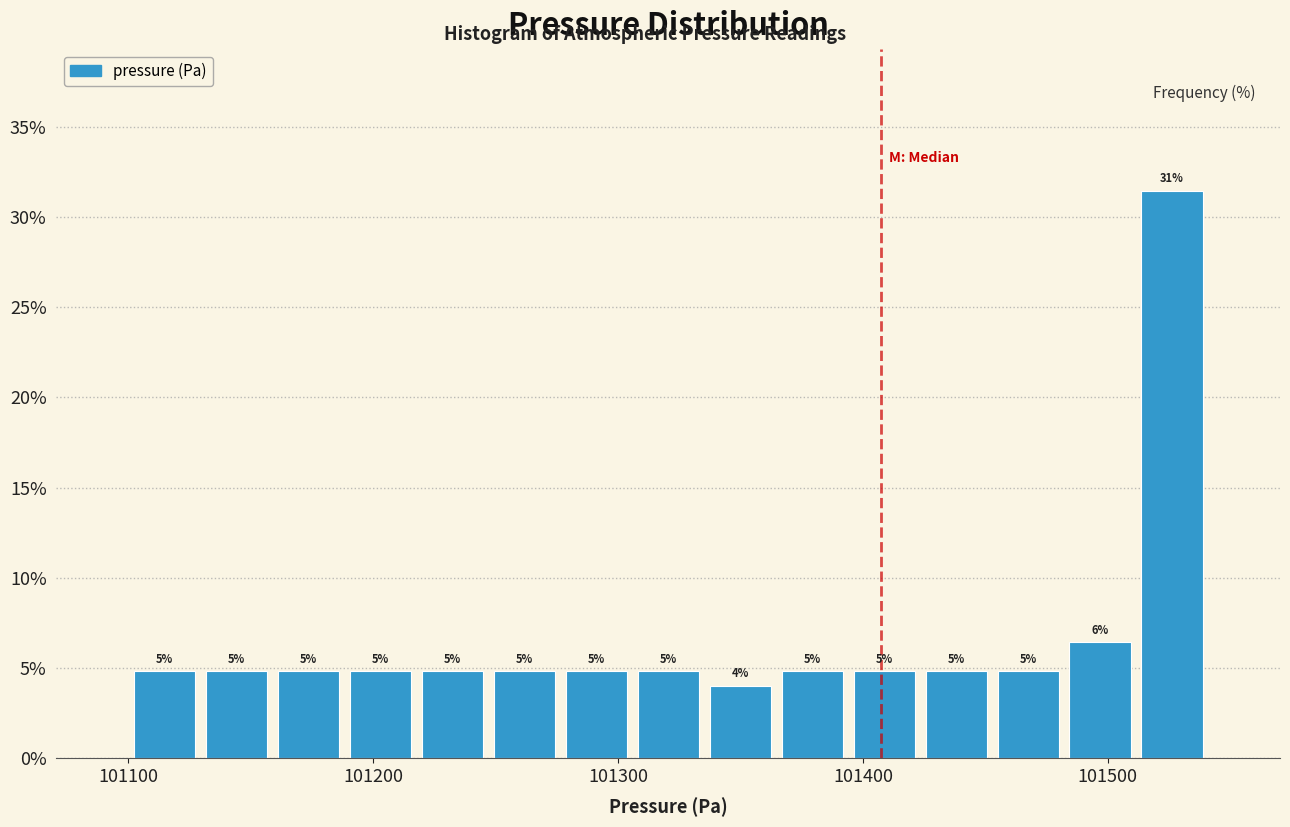

Read against the x-axis, roughly where is the centre of the tallest bar?

101530